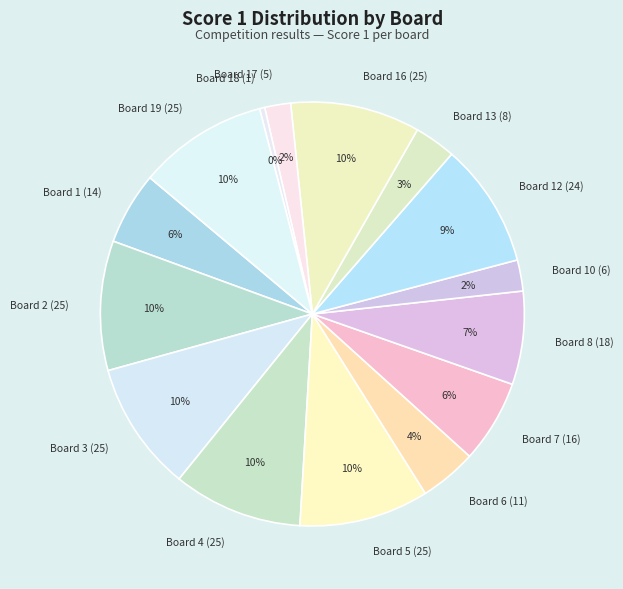

Which has a higher value, Board 4 (25) or Board 18 (1)?

Board 4 (25)